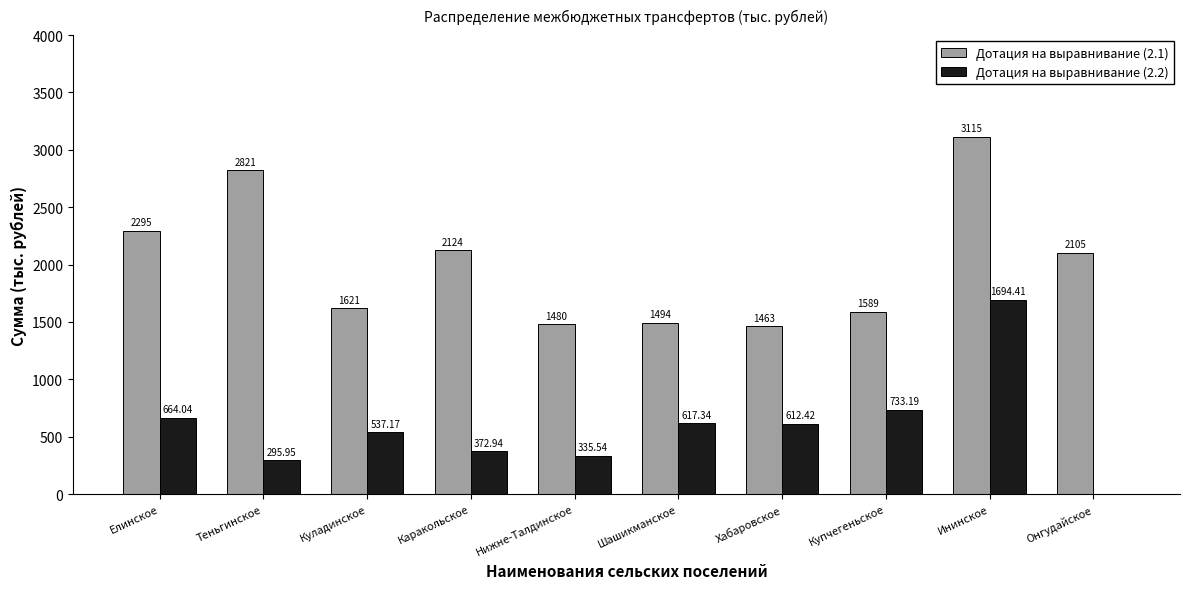

What is the total value across all series at Шашикманское?

2111.3